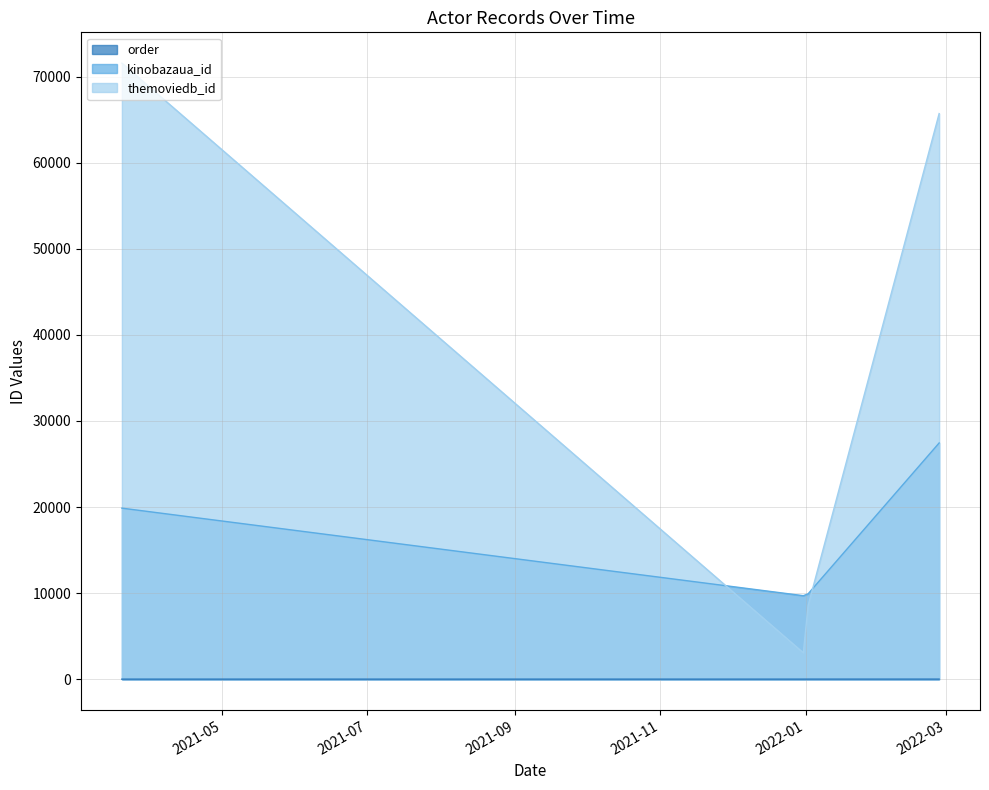

How many data points in kinobazaua_id are less than 19872?

2